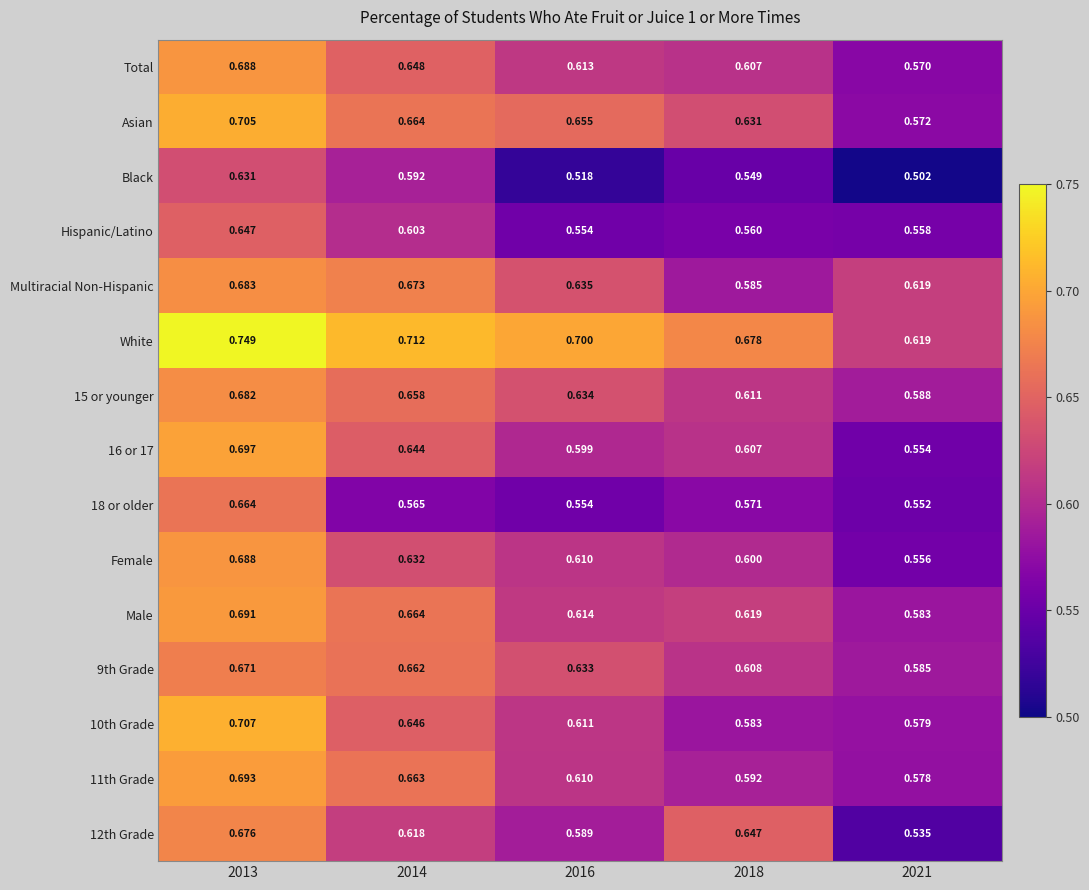

Which series has the largest total across all categories?

White